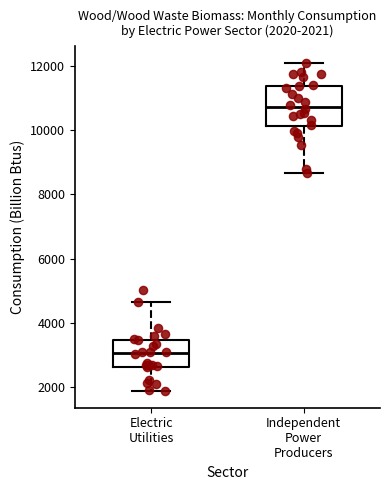

Which box's median line is the highest?

Independent Power Producers